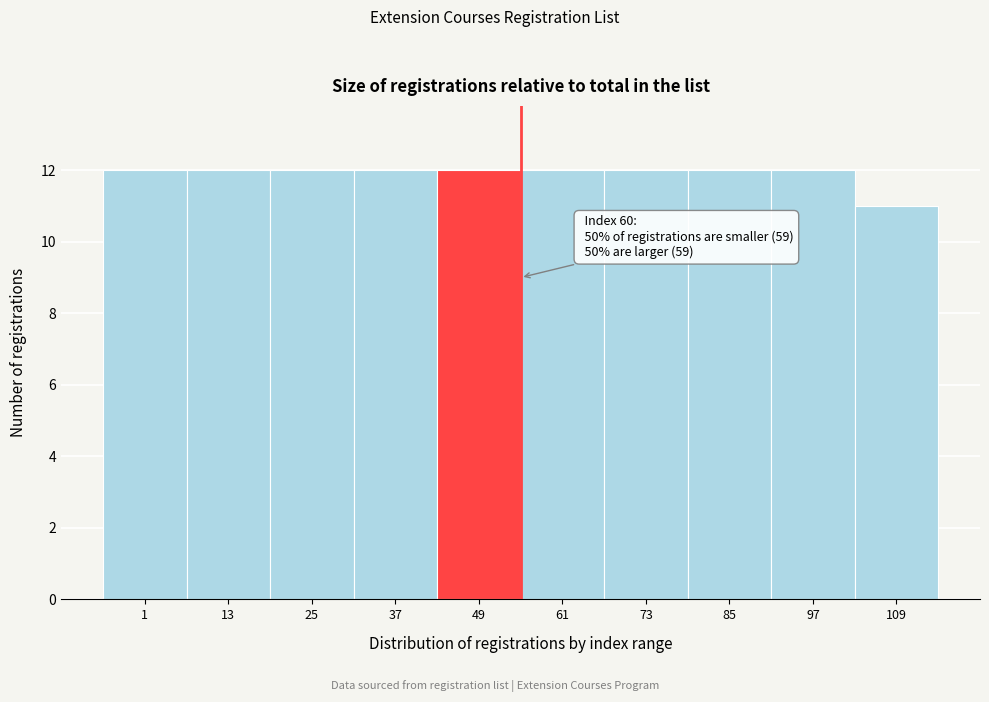

Reading left to right, transcribe all the data shown in this chart.

1=12	13=12	25=12	37=12	49=12	61=12	73=12	85=12	97=12	109=11